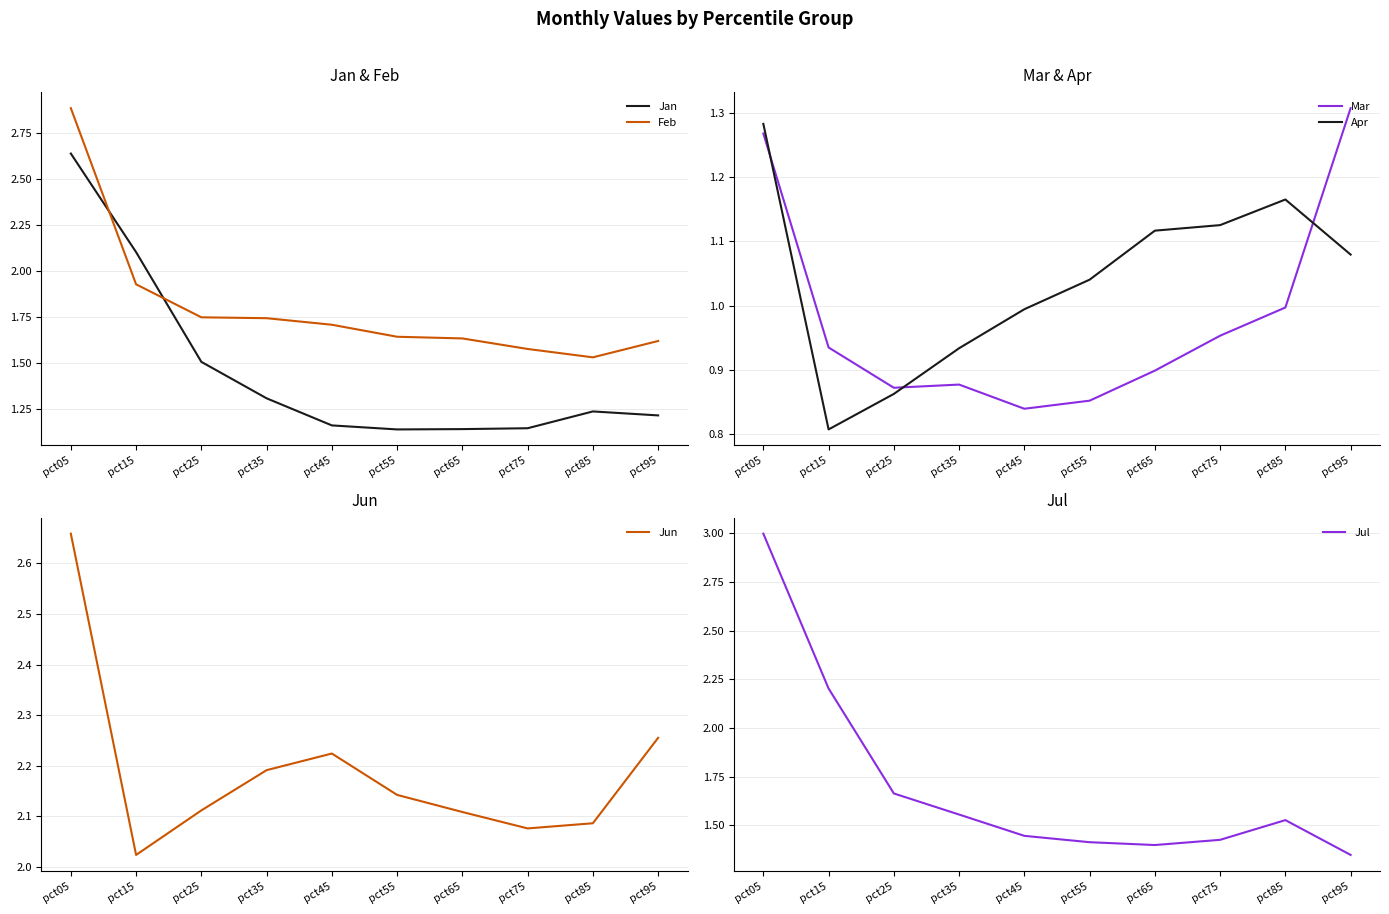

Between pct85 and pct55, which is larger?

pct85